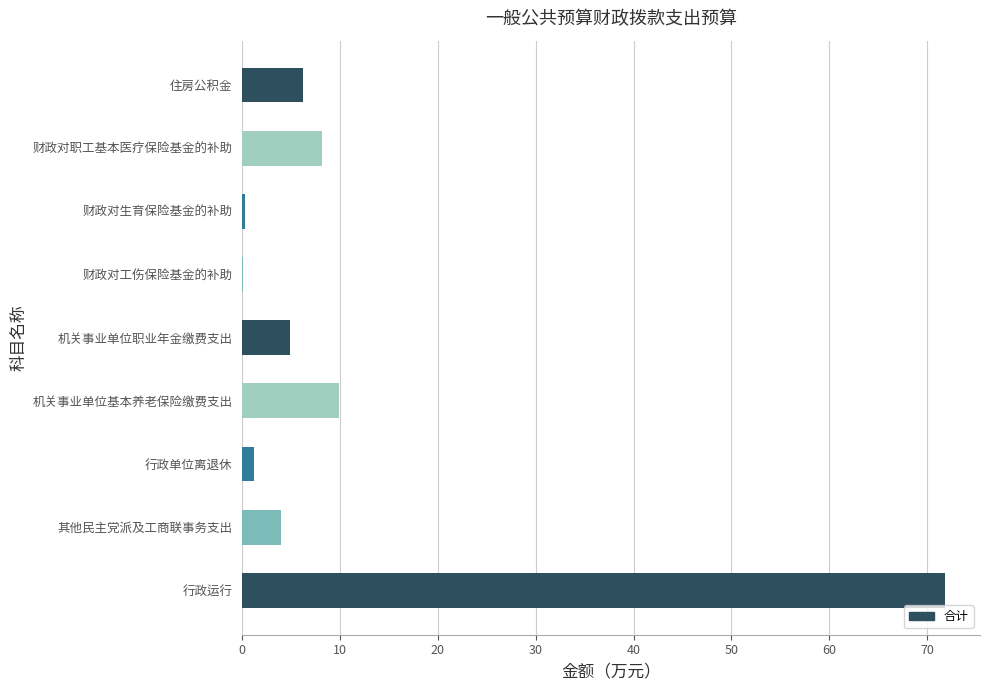

What is the sum of all values?

106.5